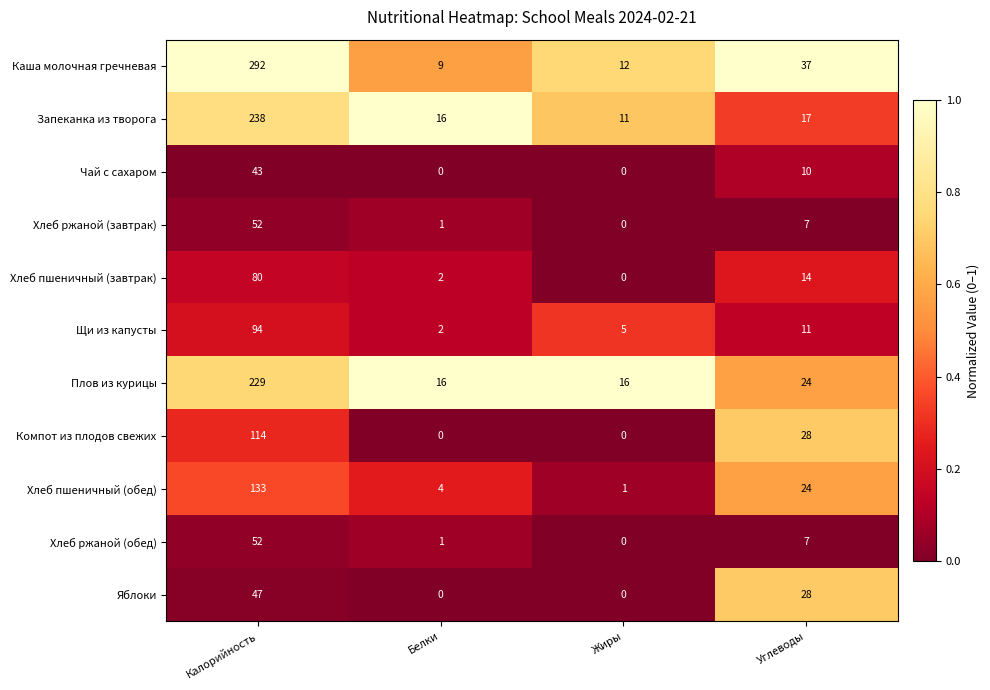

What is the sum of all Каша молочная гречневая values?

350